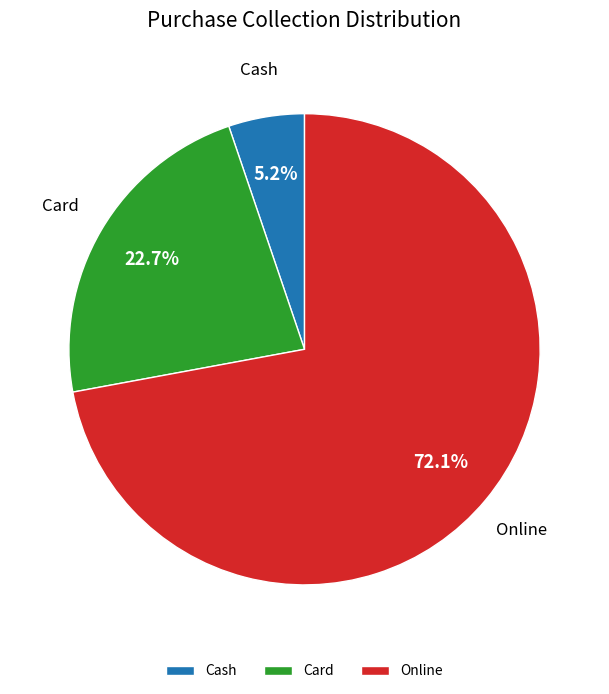

How many slices are in this pie chart?

3